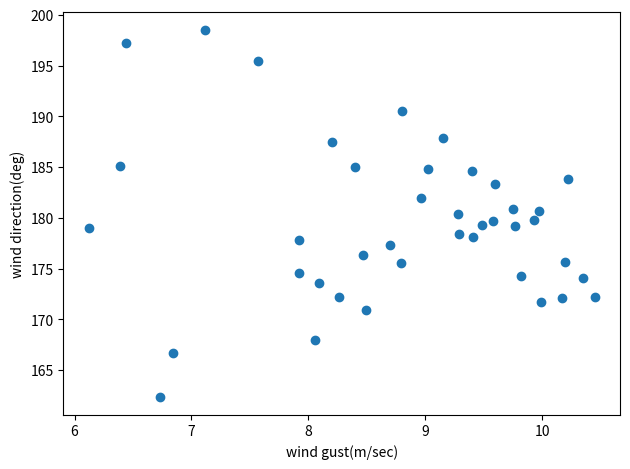

What is the range of X values (max minus min)?

4.3